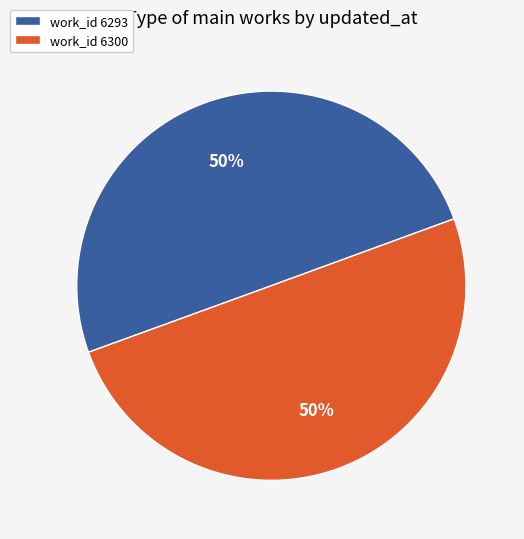

To the nearest percent, what is the average slice percentage?

50%